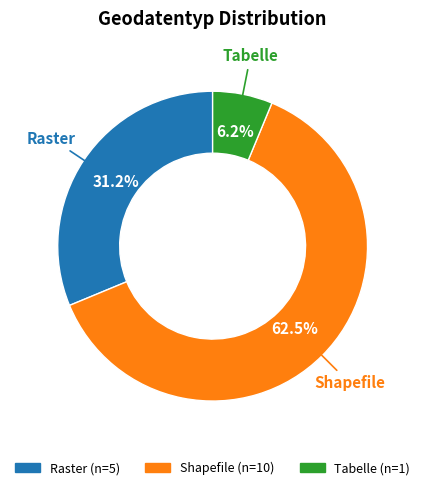

Which slice is the smallest?

Tabelle